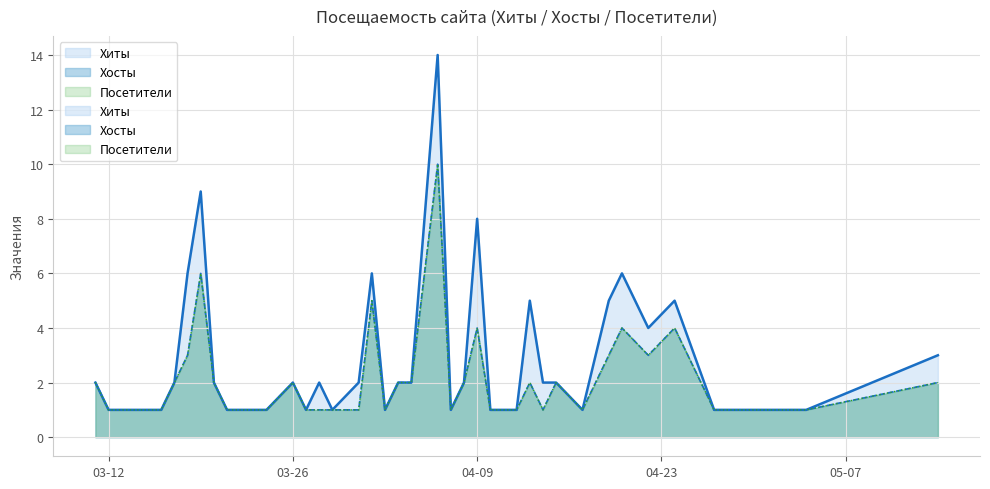

What is the sum of all Посетители values?

83